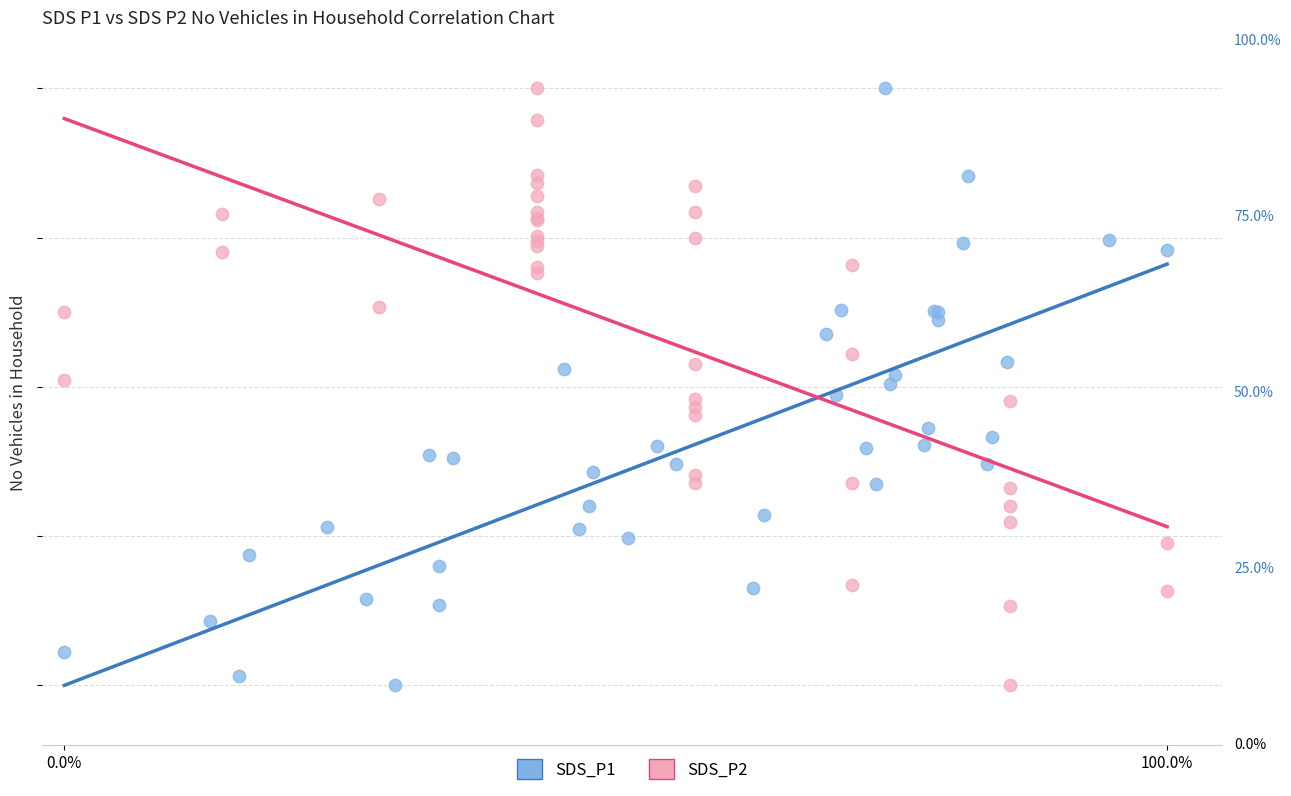

What are all the series names shown in the legend?

SDS_P1, SDS_P2